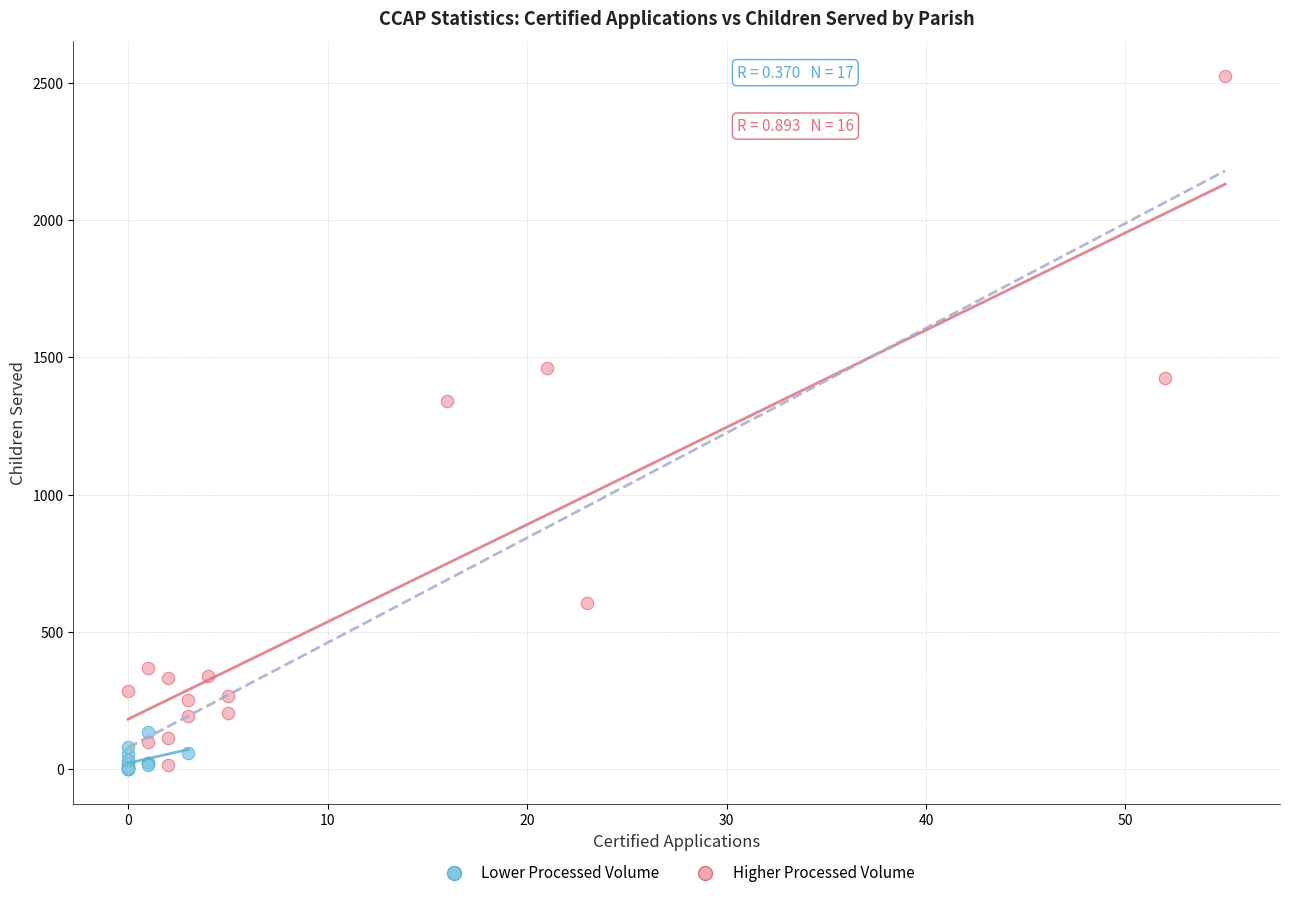

Which series has the largest Y range (max minus min)?

Higher Processed Volume